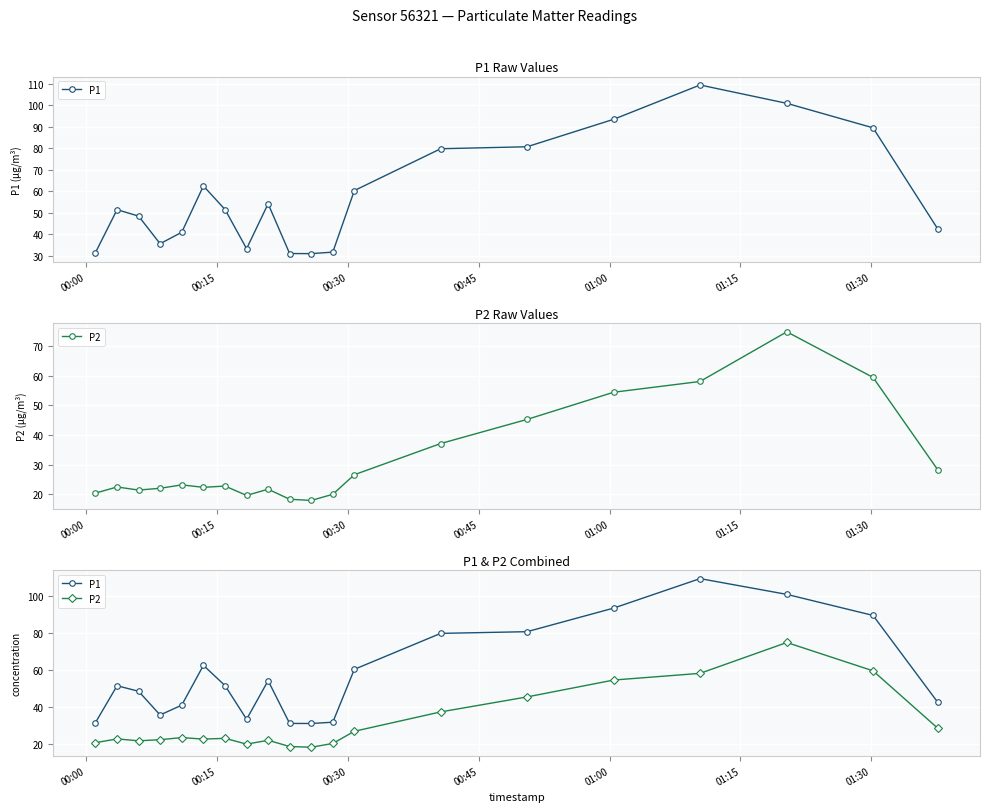

Which series has the largest range (max minus min)?

P1